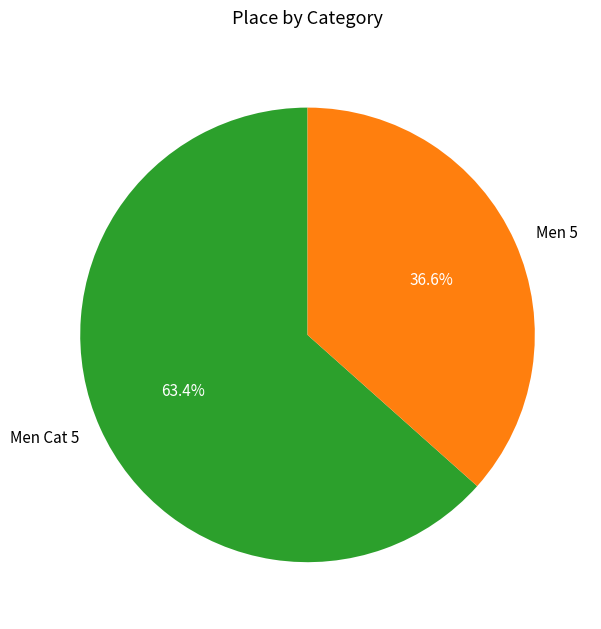

Does Men 5 represent more than half of the total?

No